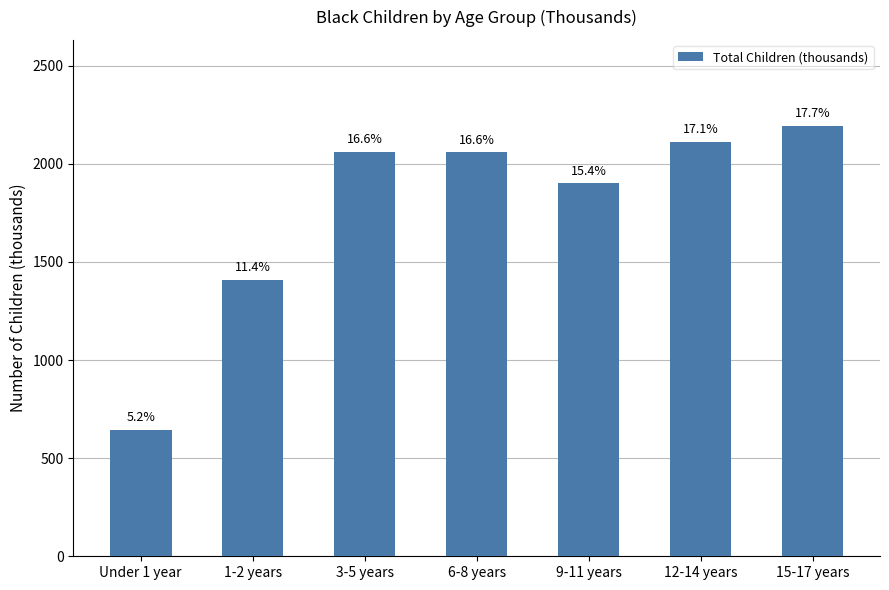

What is the sum of the values at 1-2 years and Under 1 year?

2053